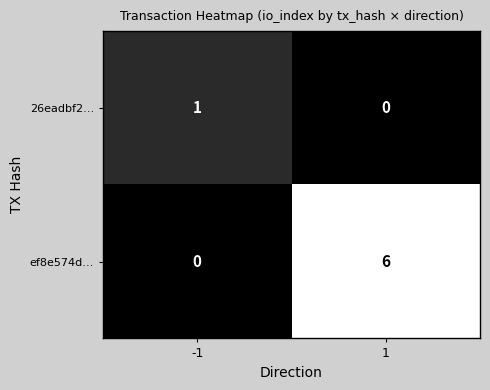

What is the approximate value of ef8e574d… at 1?

6